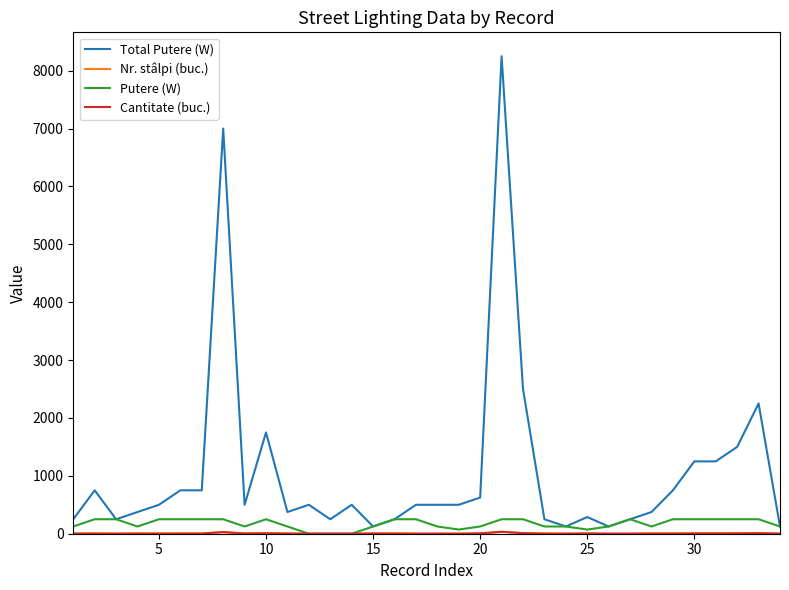

Reading left to right, list all the values displayed in this chart.

Total Putere (W): 250	750	250	375	500	750	750	7000	500	1750	375	500	250	500	125	250	500	500	500	625	8250	2500	250	125	288	125	250	375	750	1250	1250	1500	2250	125
Nr. stâlpi (buc.): 2	3	1	3	2	3	3	28	4	7	3	0	0	0	4	3	1	1	1	5	33	10	2	1	4	1	1	3	3	5	5	6	9	1
Putere (W): 125	250	250	125	250	250	250	250	125	250	125	0	0	0	125	250	250	125	72	125	250	250	125	125	72	125	250	125	250	250	250	250	250	125
Cantitate (buc.): 2	3	1	3	2	3	3	28	4	7	3	0	0	0	4	3	1	1	1	5	33	10	2	1	4	1	1	3	3	5	5	6	9	1